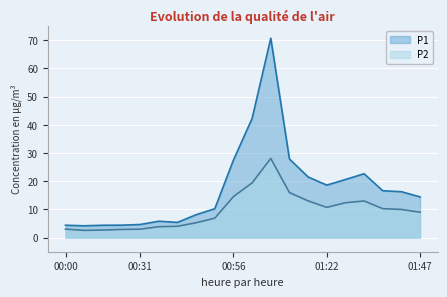

True or false: P2 has a value of 0.7 at 00:21.

False